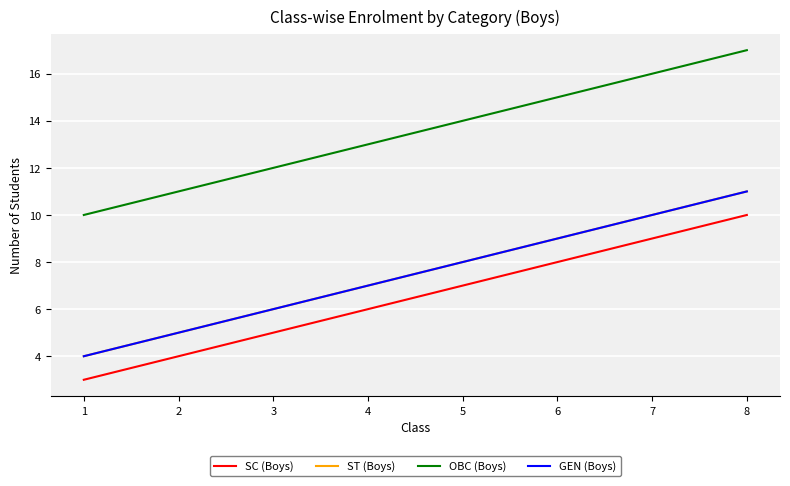

What value does the SC (Boys) series have at 8?

10